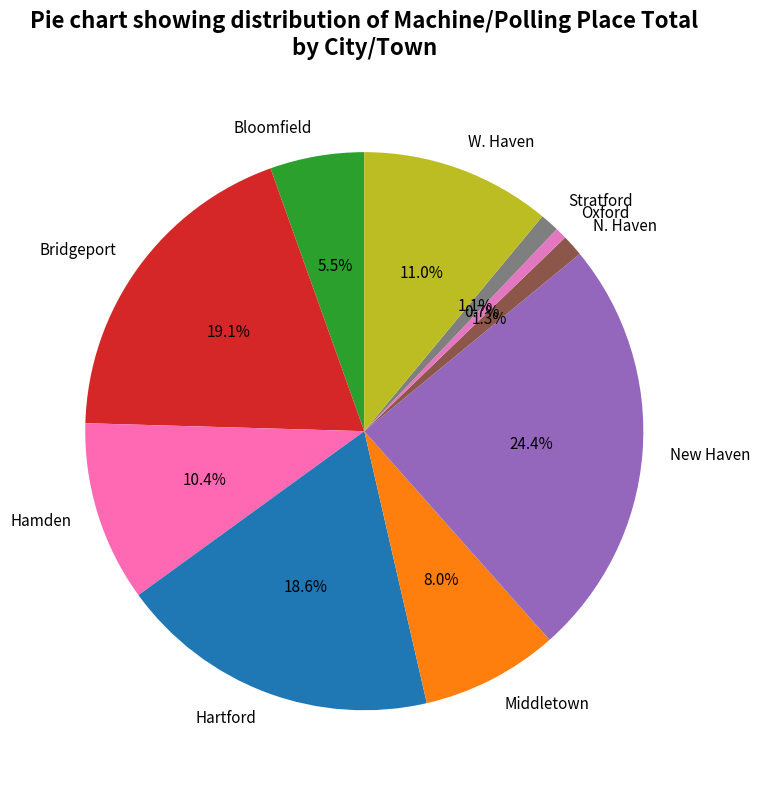

Is it true that N. Haven is 11% of the pie?

False